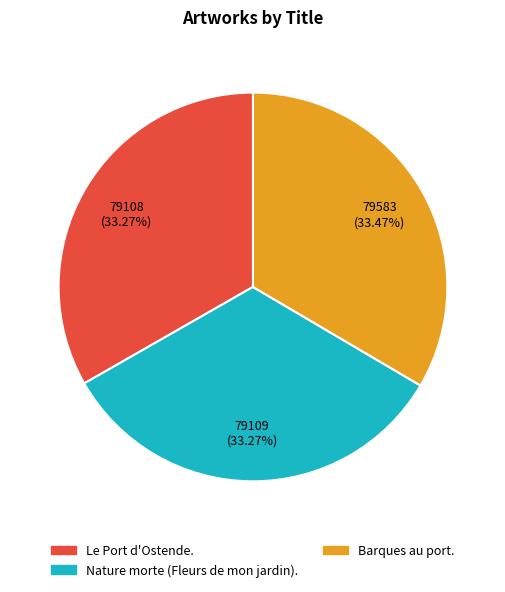

Is it true that Le Port d'Ostende. is 33% of the pie?

True